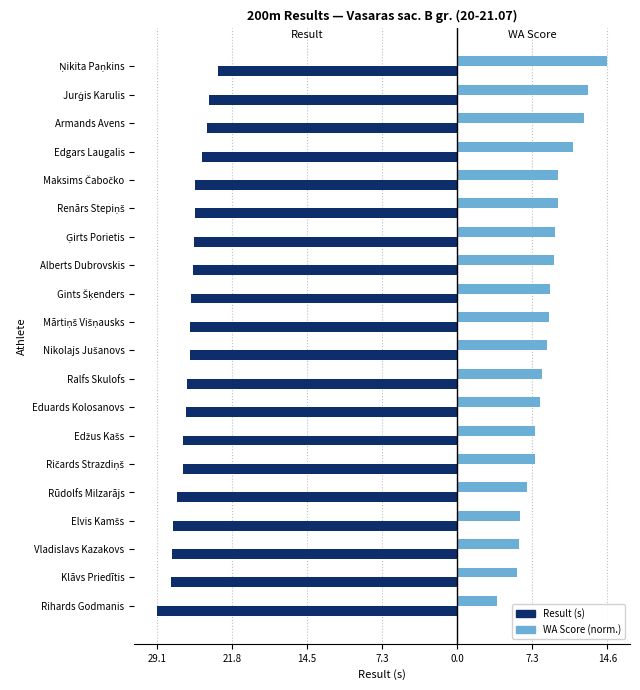

What are all the series names shown in the legend?

Result (s), WA Score (norm.)